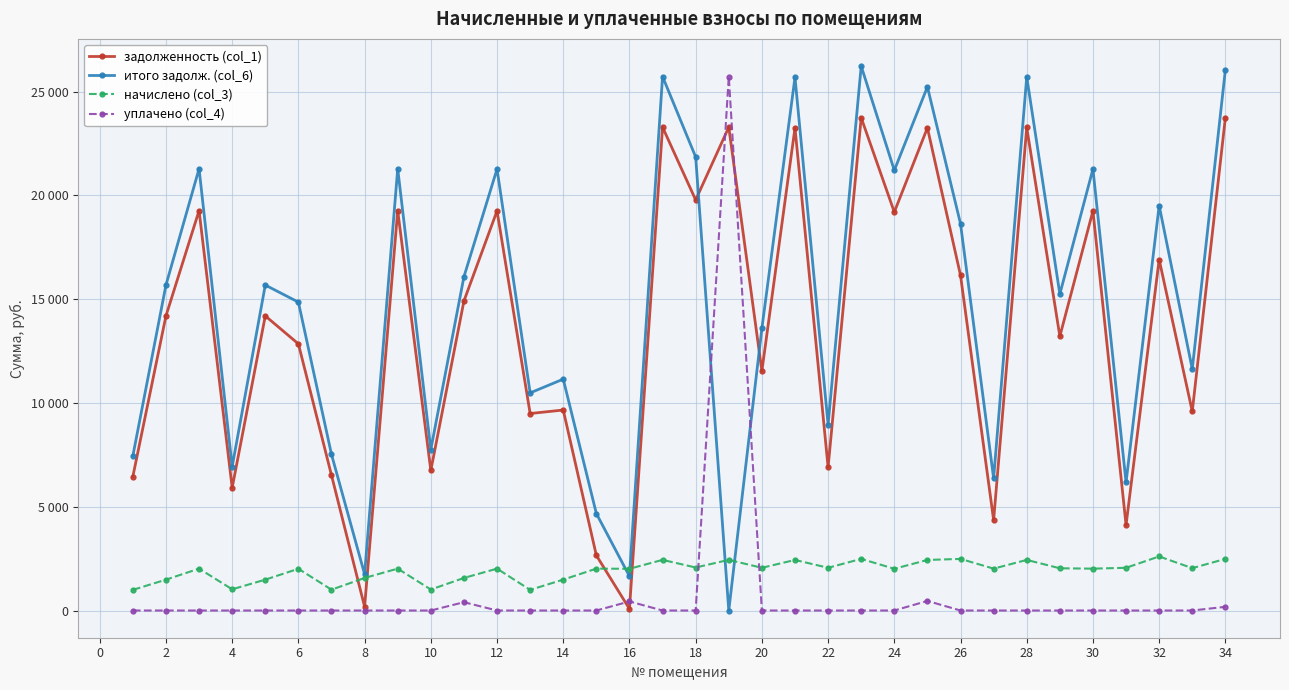

What are all the series names shown in the legend?

задолженность (col_1), итого задолж. (col_6), начислено (col_3), уплачено (col_4)